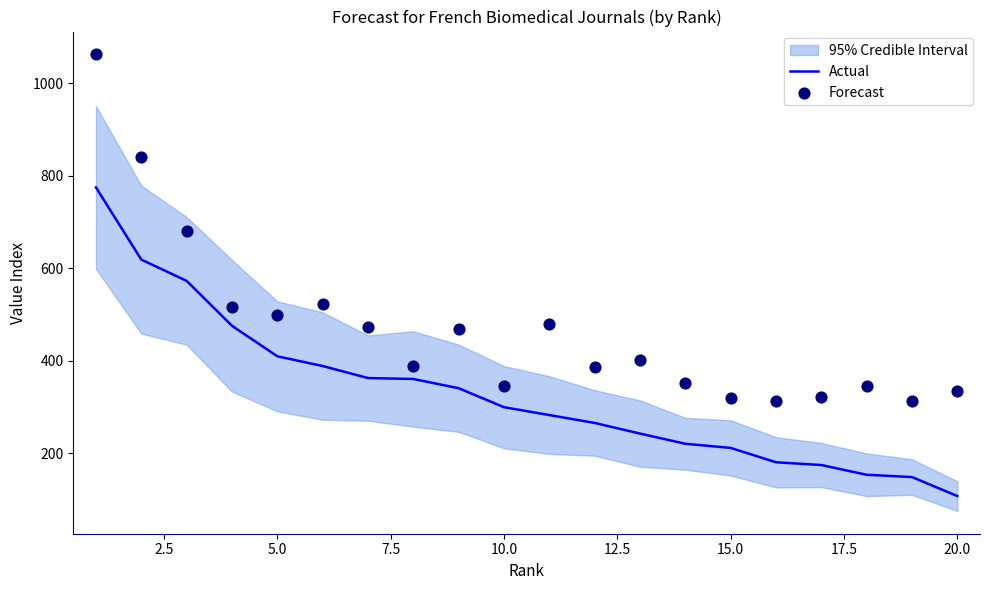

What is the highest value of the Actual series?

775